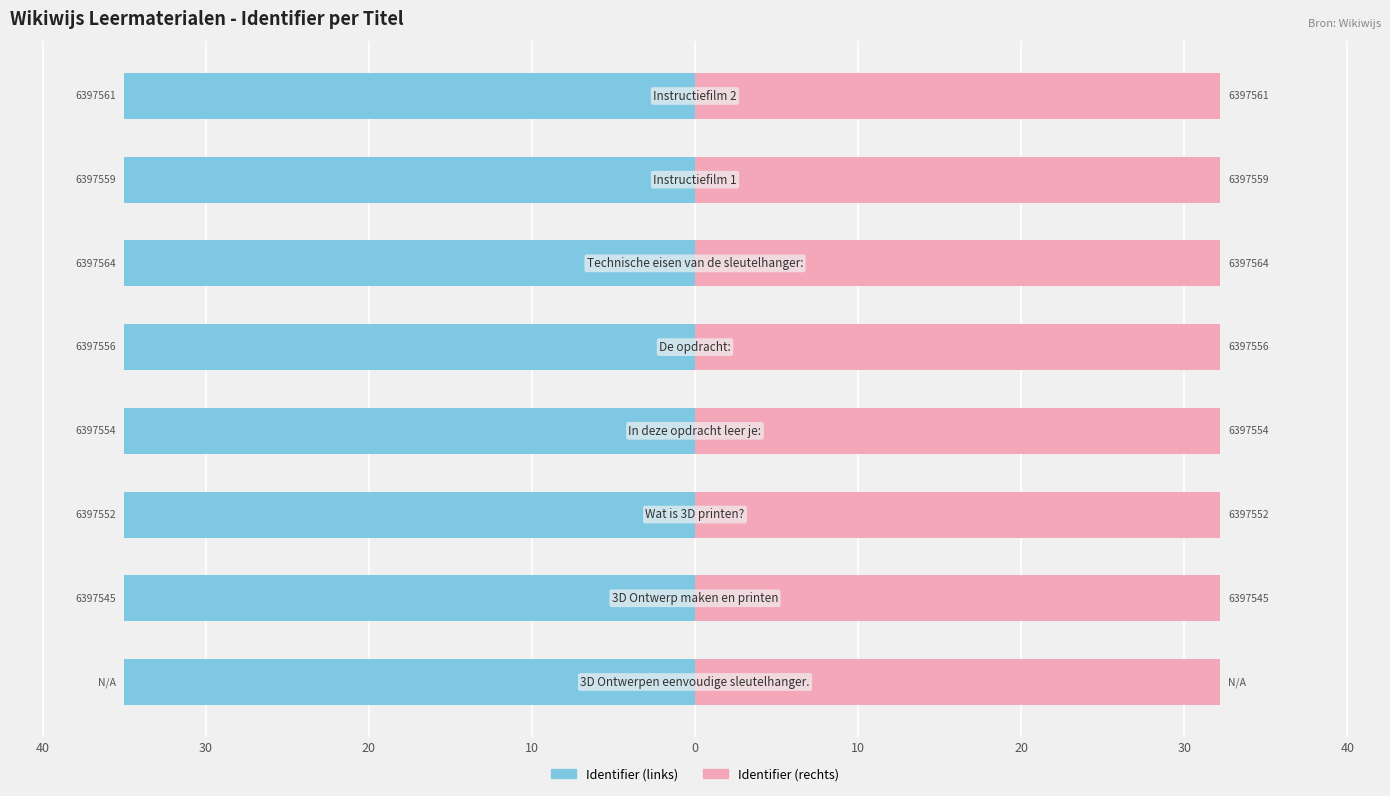

Is it true that Identifier (links) equals -22.5 at 0?

False